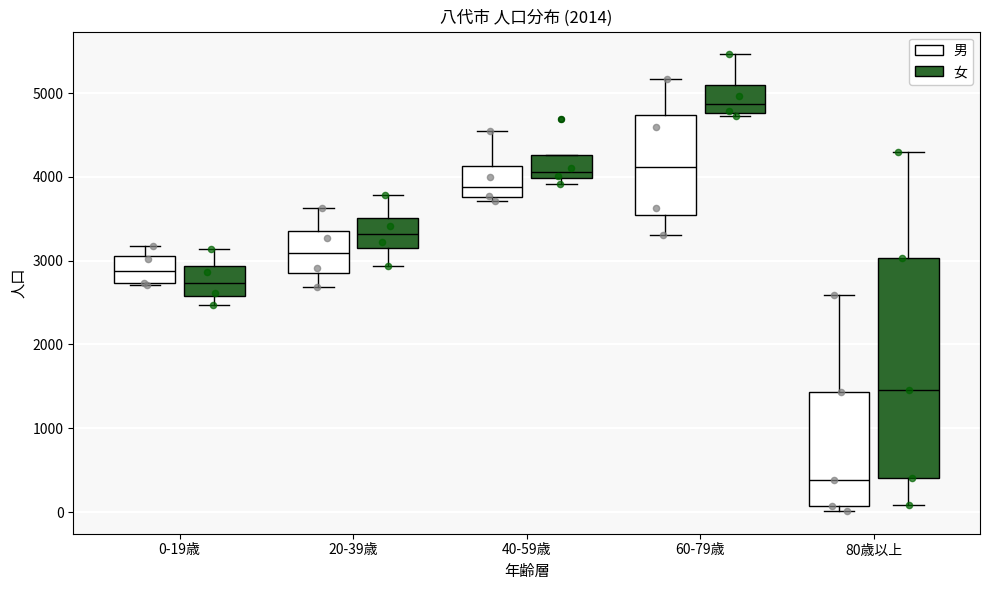

Which box's median line is the lowest?

80歳以上 (男)